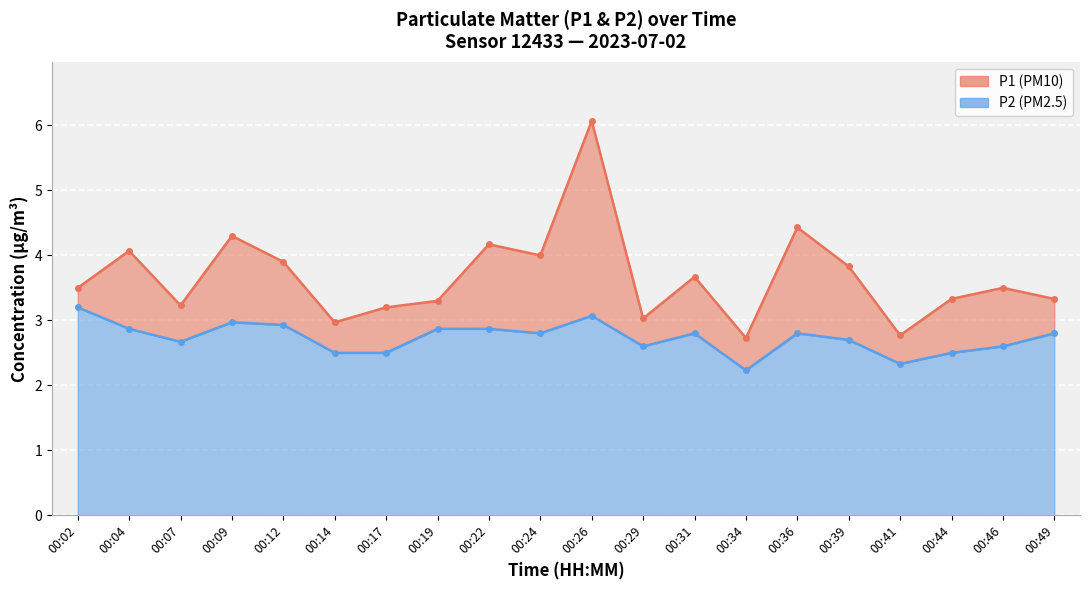

How many interior local peaks does the P2 line series have?

4